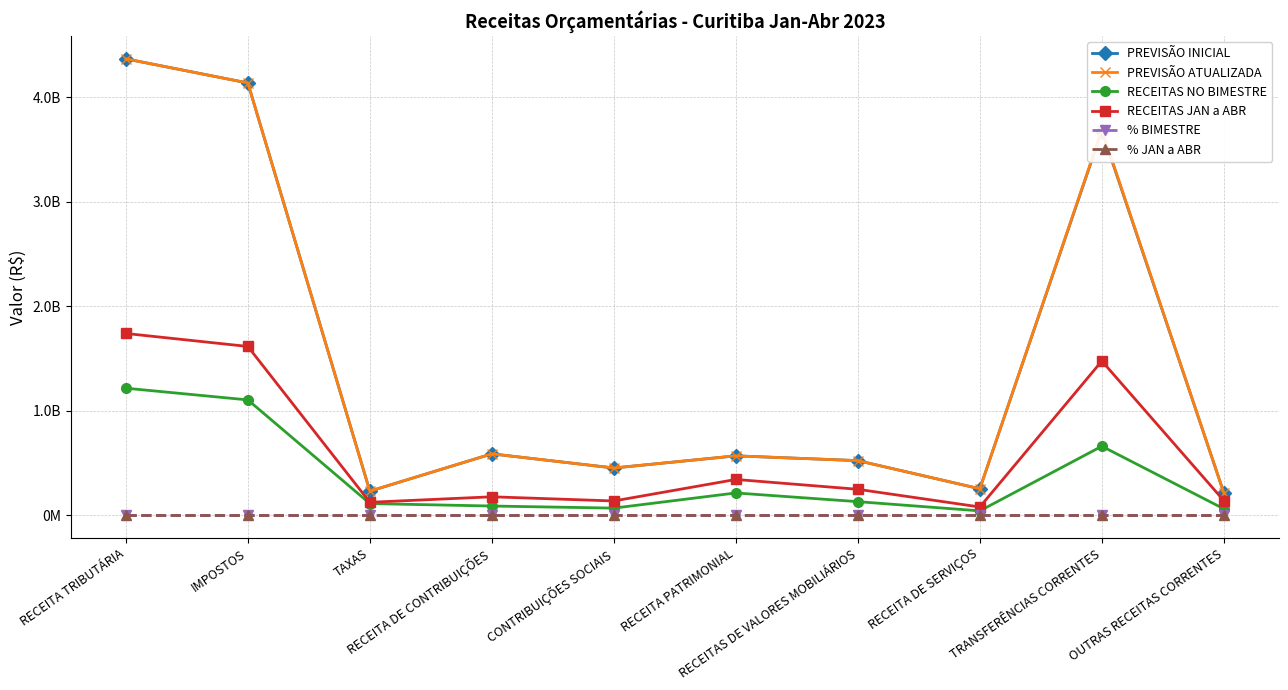

What is the difference between the % BIMESTRE values at OUTRAS RECEITAS CORRENTES and RECEITA DE CONTRIBUIÇÕES?

13.7